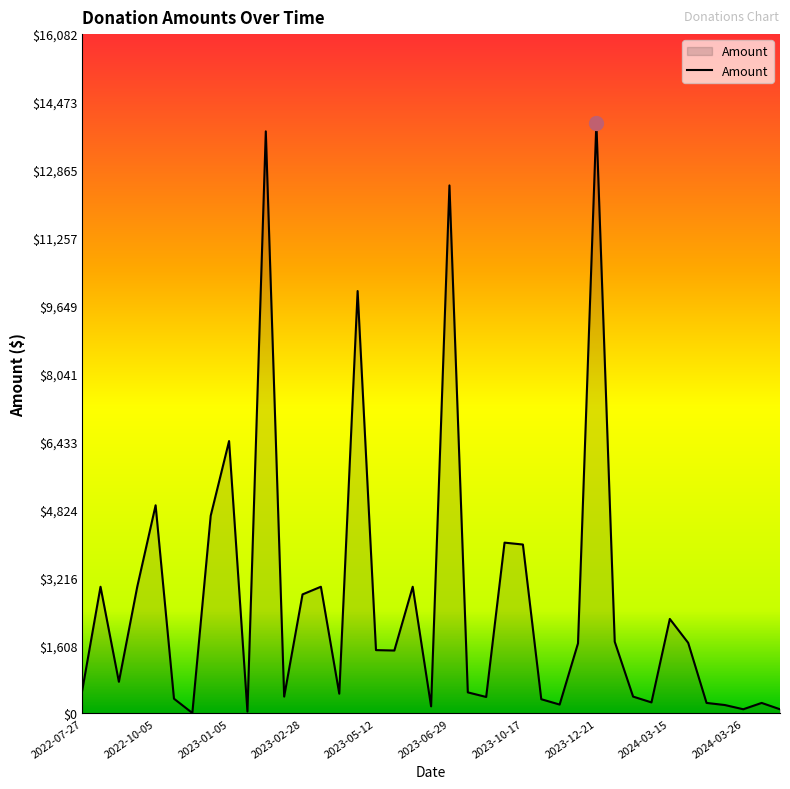

What is the difference between the maximum and minimum values?

13972.7